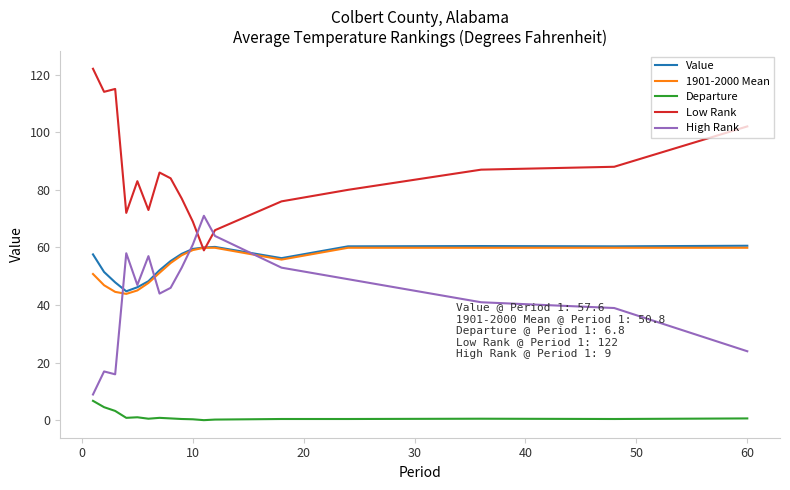

How many lines are shown in the chart?

5